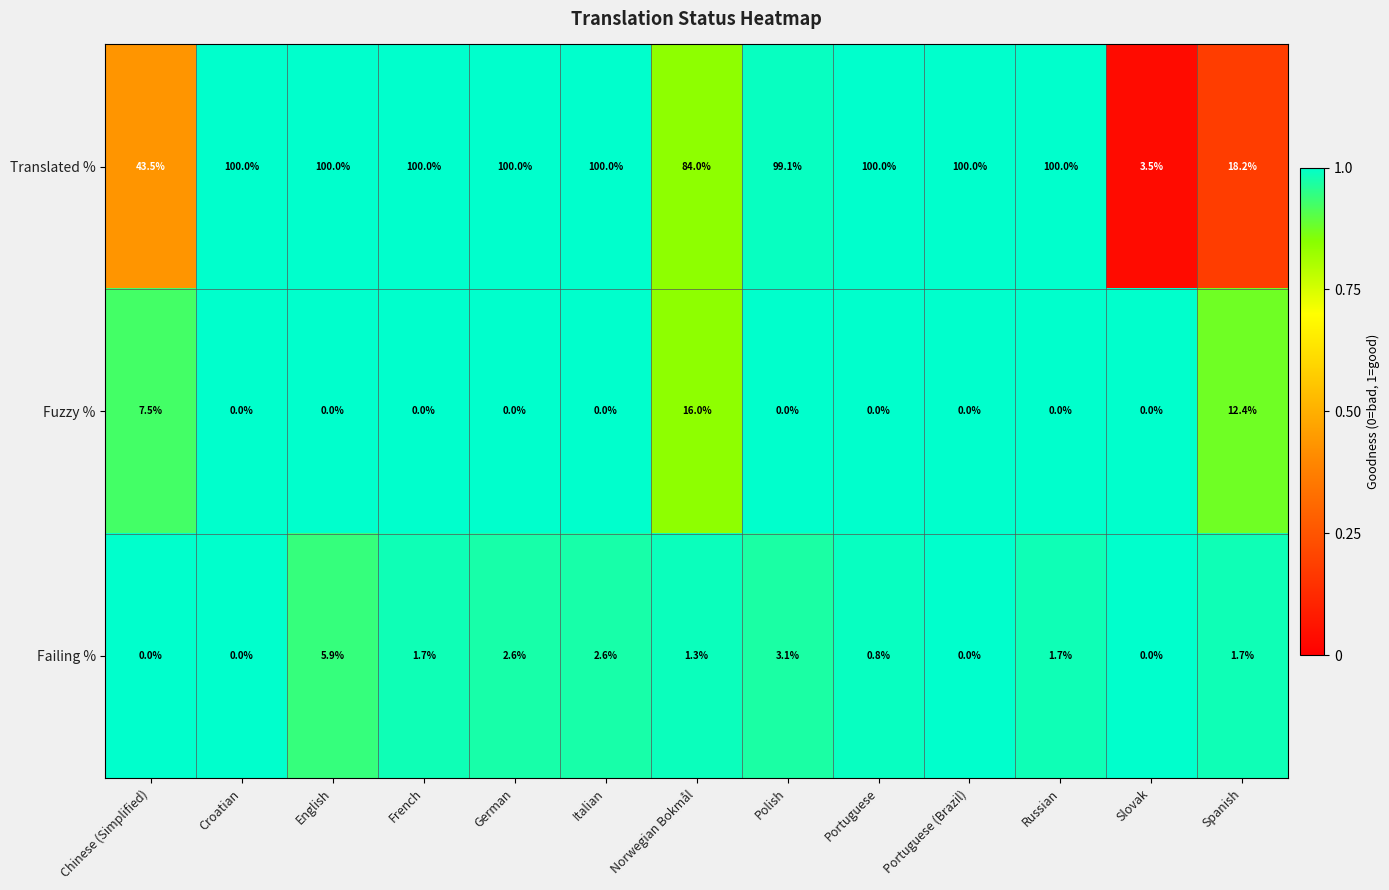

What is the average value of the Failing % series?

1.6